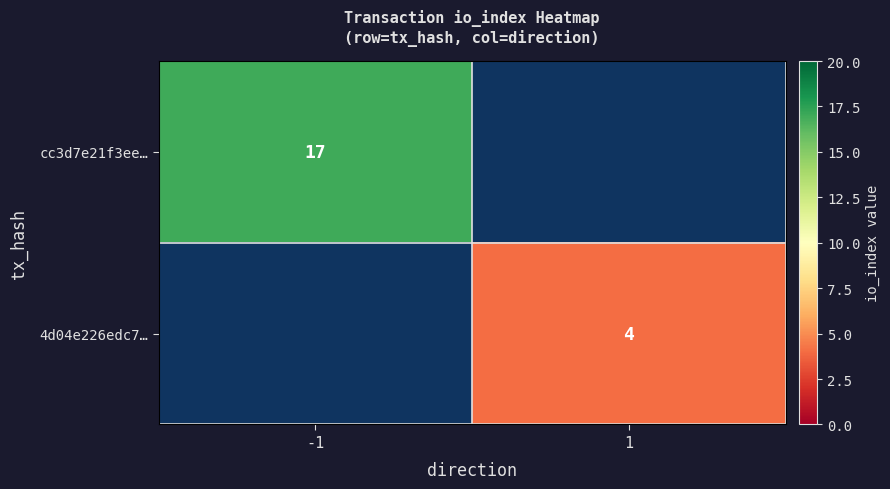

Is the value of 4d04e226edc7… at 1 greater than the value of cc3d7e21f3ee… at -1?

No